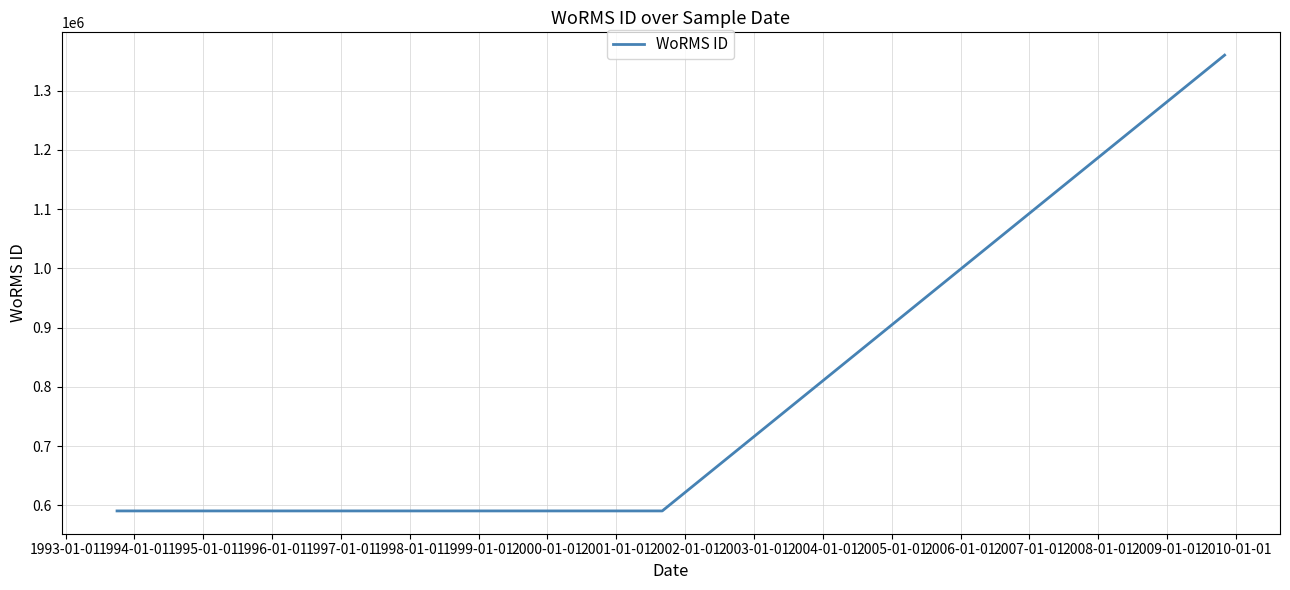

Does the chart have visible grid lines?

Yes